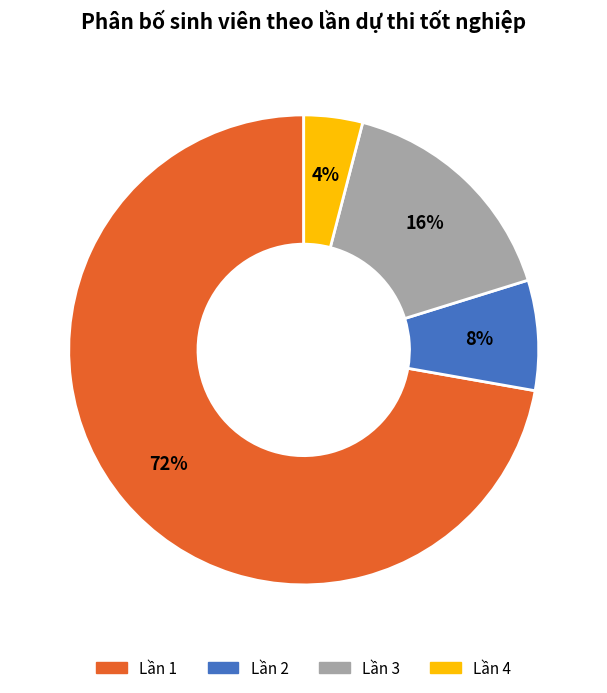

Rank the categories by value from highest to lowest.

Lần 1, Lần 3, Lần 2, Lần 4